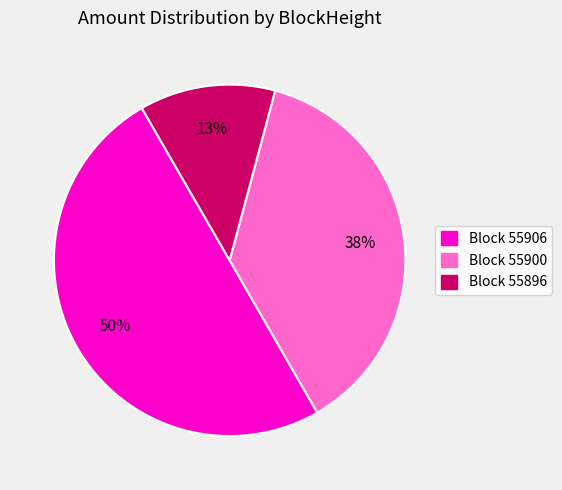

Count the number of slices in the pie.

3